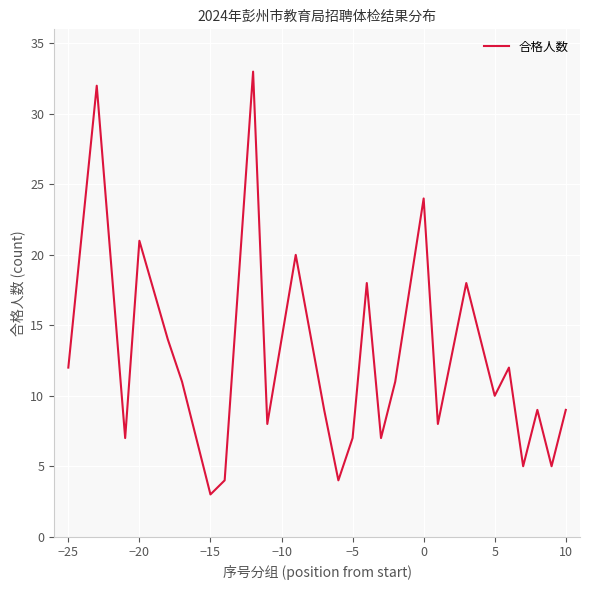

What is the average value?

12